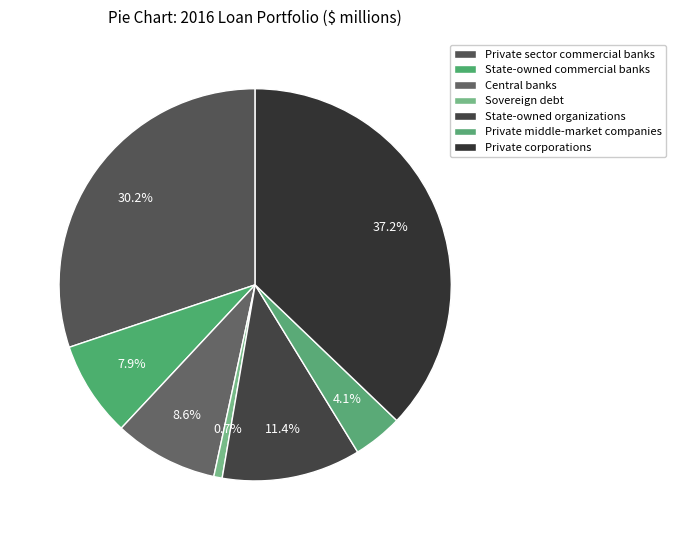

Is it true that State-owned organizations is 2% of the pie?

False